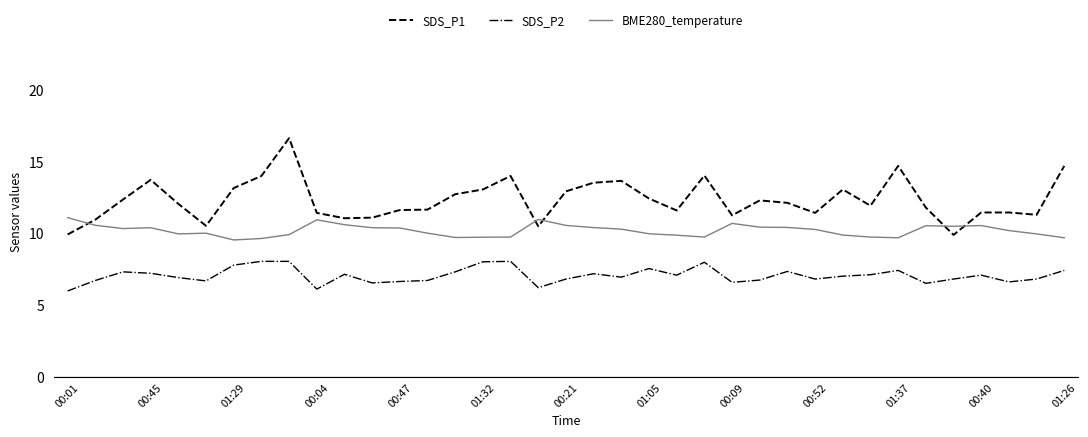

Which series has the widest spread of values?

SDS_P1